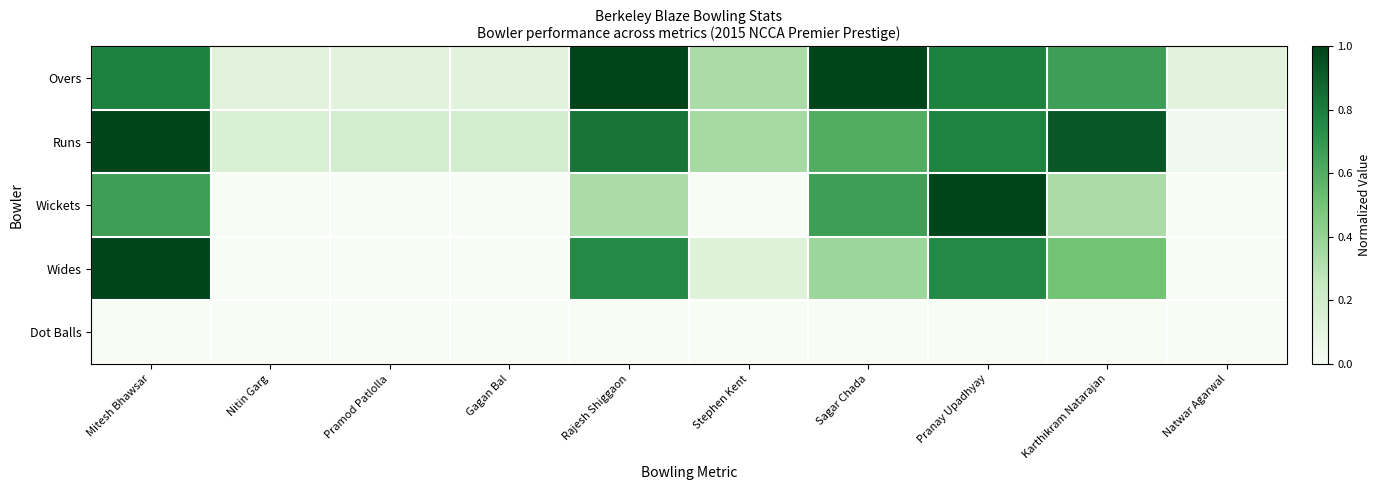

Reading right to left, what are all the values shown in this chart?

Overs: Natwar Agarwal=0.1	Karthikram Natarajan=0.7	Pranay Upadhyay=0.8	Sagar Chada=1.0	Stephen Kent=0.3	Rajesh Shiggaon=1.0	Gagan Bal=0.1	Pramod Patlolla=0.1	Nitin Garg=0.1	Mitesh Bhawsar=0.8
Runs: Natwar Agarwal=0.0	Karthikram Natarajan=0.9	Pranay Upadhyay=0.8	Sagar Chada=0.6	Stephen Kent=0.3	Rajesh Shiggaon=0.8	Gagan Bal=0.2	Pramod Patlolla=0.2	Nitin Garg=0.2	Mitesh Bhawsar=1.0
Wickets: Natwar Agarwal=0.0	Karthikram Natarajan=0.3	Pranay Upadhyay=1.0	Sagar Chada=0.7	Stephen Kent=0.0	Rajesh Shiggaon=0.3	Gagan Bal=0.0	Pramod Patlolla=0.0	Nitin Garg=0.0	Mitesh Bhawsar=0.7
Wides: Natwar Agarwal=0.0	Karthikram Natarajan=0.5	Pranay Upadhyay=0.8	Sagar Chada=0.4	Stephen Kent=0.1	Rajesh Shiggaon=0.8	Gagan Bal=0.0	Pramod Patlolla=0.0	Nitin Garg=0.0	Mitesh Bhawsar=1.0
Dot Balls: Natwar Agarwal=0.0	Karthikram Natarajan=0.0	Pranay Upadhyay=0.0	Sagar Chada=0.0	Stephen Kent=0.0	Rajesh Shiggaon=0.0	Gagan Bal=0.0	Pramod Patlolla=0.0	Nitin Garg=0.0	Mitesh Bhawsar=0.0